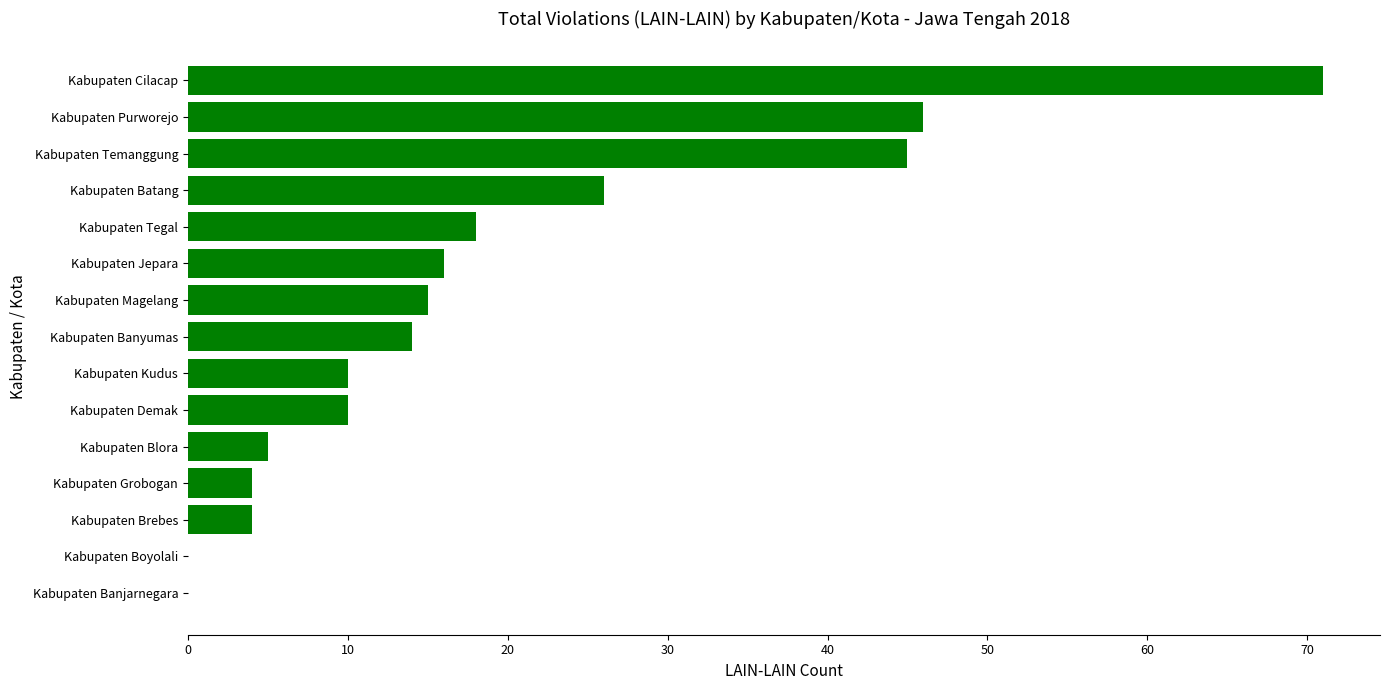

What value does the data have at Kabupaten Banyumas?

14